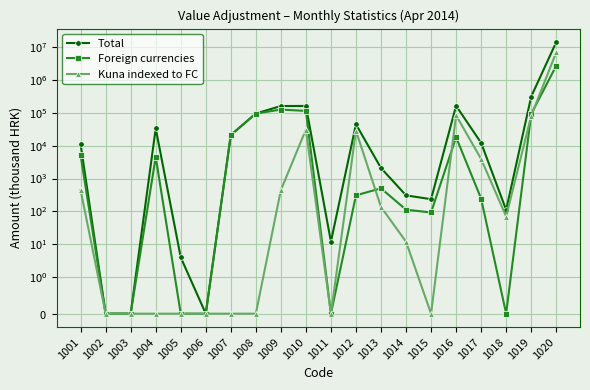

Is it true that Total equals 14147696 at 1020?

True